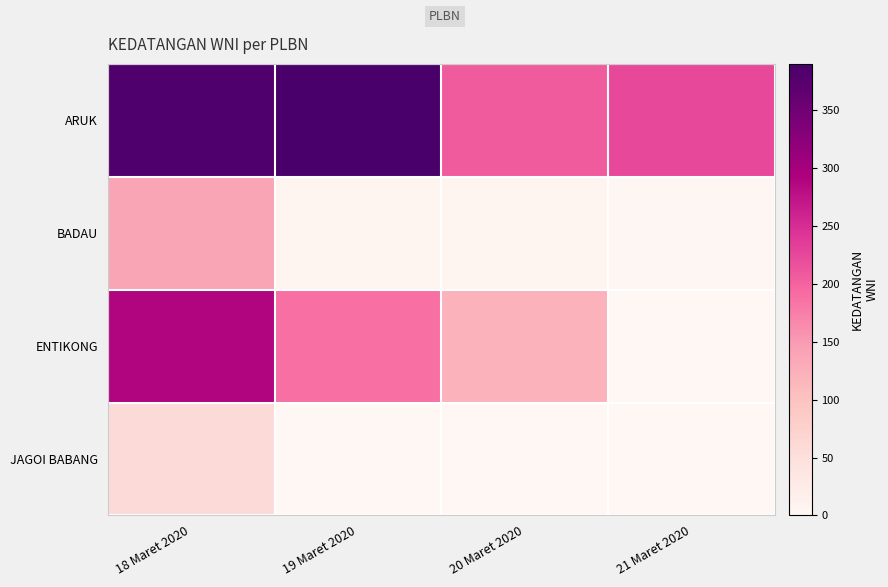

Reading left to right, extract all data points from this chart.

ARUK: 18 Maret 2020=381	19 Maret 2020=390	20 Maret 2020=207	21 Maret 2020=225
BADAU: 18 Maret 2020=138	19 Maret 2020=5	20 Maret 2020=7	21 Maret 2020=2
ENTIKONG: 18 Maret 2020=288	19 Maret 2020=188	20 Maret 2020=121	21 Maret 2020=1
JAGOI BABANG: 18 Maret 2020=58	19 Maret 2020=0	20 Maret 2020=0	21 Maret 2020=0